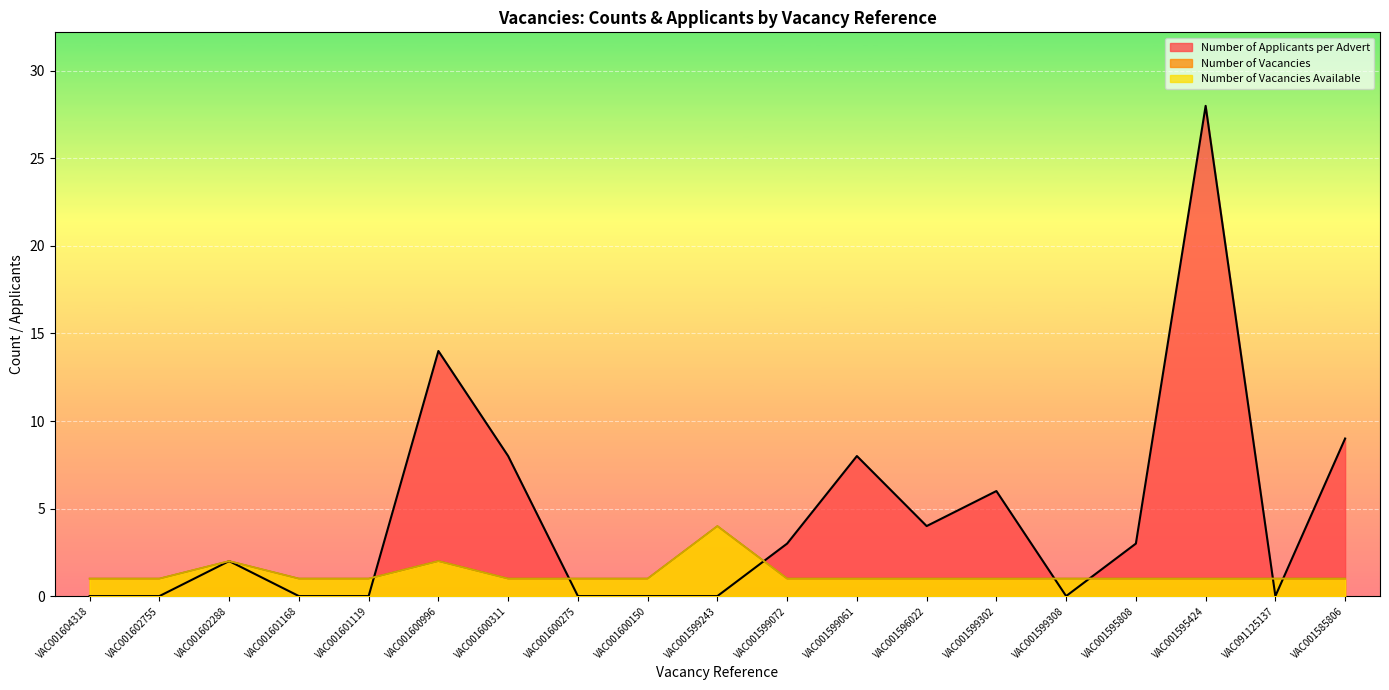

What is the sum of the Number of Vacancies Available values at VAC001601119 and VAC001599072?

2